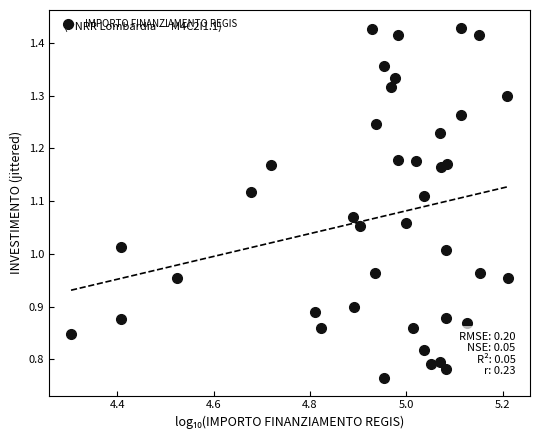

What is the range of Y values (max minus min)?

0.7